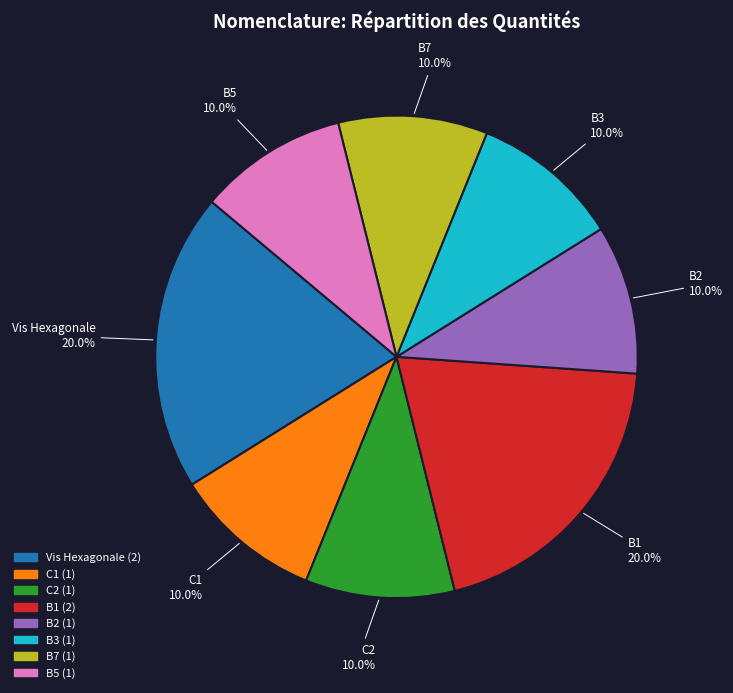

Approximately how many times larger is the value at C1 compared to B1?

0.5